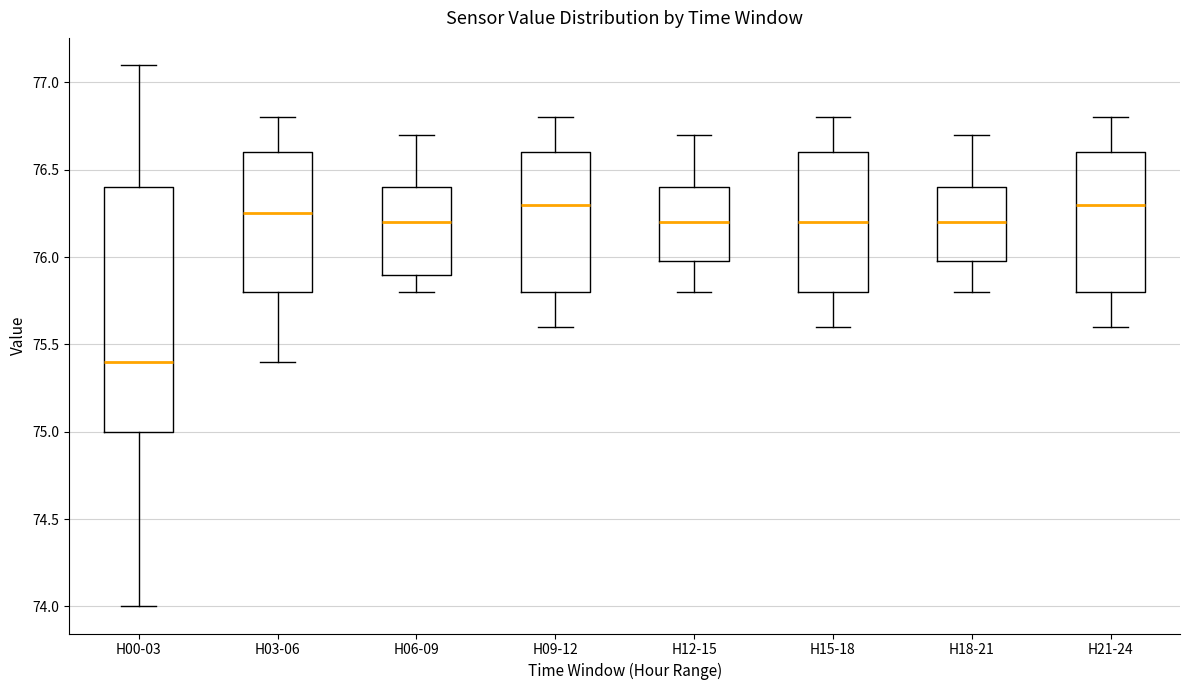

Reading left to right, transcribe this box plot: for each box, give where its median line is, the range the box spans, and where its two whiskers end, as read against the y-axis. The values are not printed on the chart, so give them approximately, as read against the axis.

H00-03: median 75.40, box 75.00 to 76.40, whiskers 74.00 to 77.10
H03-06: median 76.25, box 75.80 to 76.60, whiskers 75.40 to 76.80
H06-09: median 76.20, box 75.90 to 76.40, whiskers 75.80 to 76.70
H09-12: median 76.30, box 75.80 to 76.60, whiskers 75.60 to 76.80
H12-15: median 76.20, box 76.00 to 76.40, whiskers 75.80 to 76.70
H15-18: median 76.20, box 75.80 to 76.60, whiskers 75.60 to 76.80
H18-21: median 76.20, box 76.00 to 76.40, whiskers 75.80 to 76.70
H21-24: median 76.30, box 75.80 to 76.60, whiskers 75.60 to 76.80